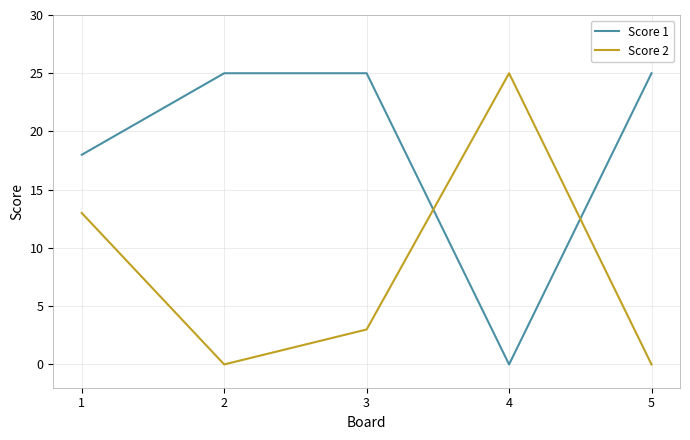

How many interior local peaks does the Score 2 series have?

1